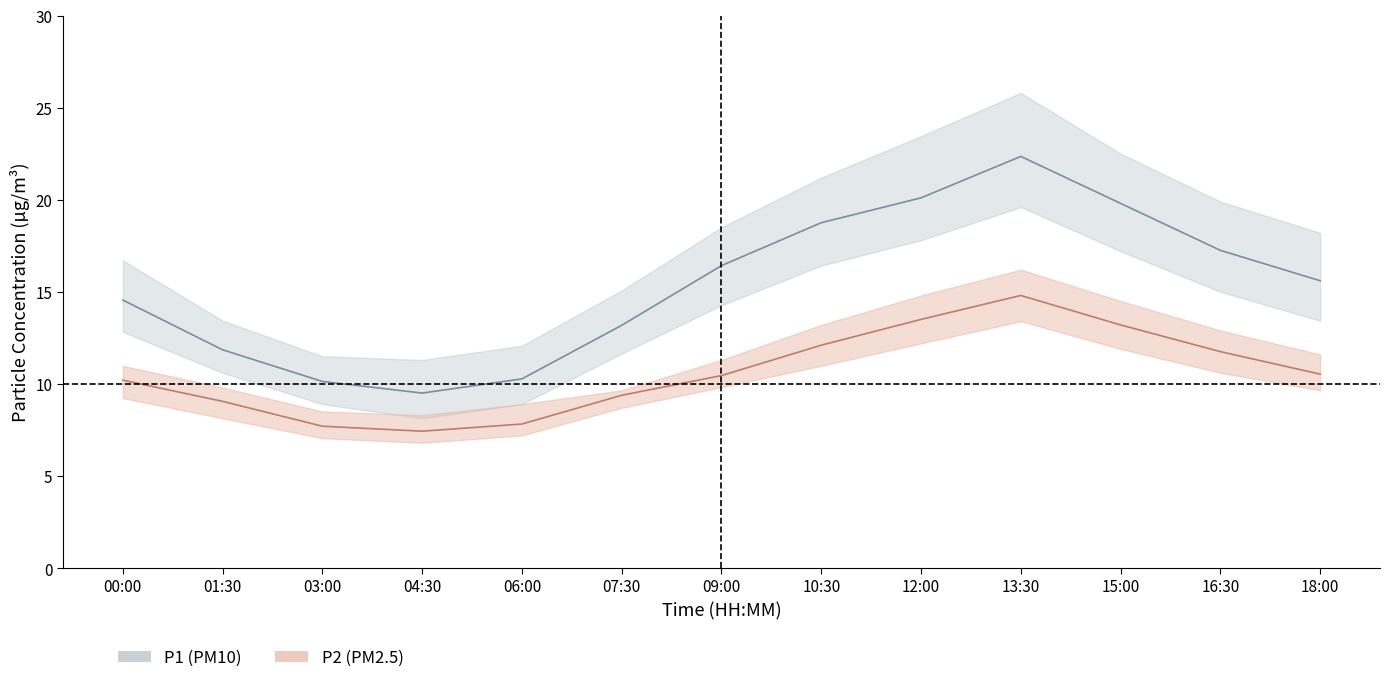

Reading left to right, list all the values displayed in this chart.

P1: 00:00=14.6	01:30=11.8	03:00=10.1	04:30=9.5	06:00=10.3	07:30=13.2	09:00=16.4	10:30=18.8	12:00=20.1	13:30=22.4	15:00=19.8	16:30=17.2	18:00=15.6
P1_upper: 00:00=16.7	01:30=13.4	03:00=11.5	04:30=11.3	06:00=12.1	07:30=15.1	09:00=18.5	10:30=21.2	12:00=23.4	13:30=25.8	15:00=22.5	16:30=19.9	18:00=18.2
P1_lower: 00:00=12.8	01:30=10.6	03:00=8.9	04:30=8.1	06:00=8.9	07:30=11.7	09:00=14.3	10:30=16.4	12:00=17.8	13:30=19.6	15:00=17.2	16:30=15.0	18:00=13.4
P2: 00:00=10.2	01:30=9.1	03:00=7.7	04:30=7.4	06:00=7.8	07:30=9.4	09:00=10.4	10:30=12.1	12:00=13.5	13:30=14.8	15:00=13.2	16:30=11.8	18:00=10.5
P2_upper: 00:00=11.0	01:30=9.8	03:00=8.5	04:30=8.3	06:00=8.9	07:30=9.7	09:00=11.3	10:30=13.2	12:00=14.8	13:30=16.2	15:00=14.5	16:30=12.9	18:00=11.6
P2_lower: 00:00=9.2	01:30=8.1	03:00=7.0	04:30=6.8	06:00=7.2	07:30=8.7	09:00=9.8	10:30=11.0	12:00=12.2	13:30=13.4	15:00=11.9	16:30=10.6	18:00=9.7